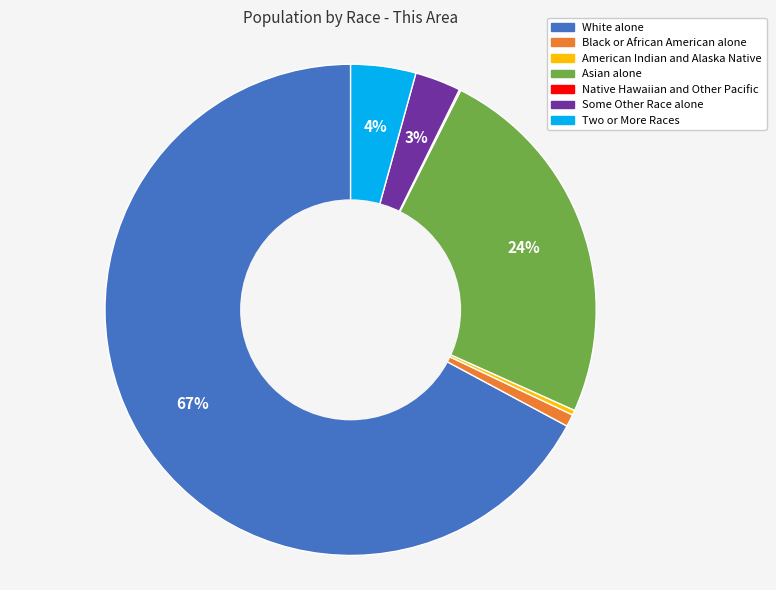

To the nearest percent, what portion does Asian alone represent?

24%